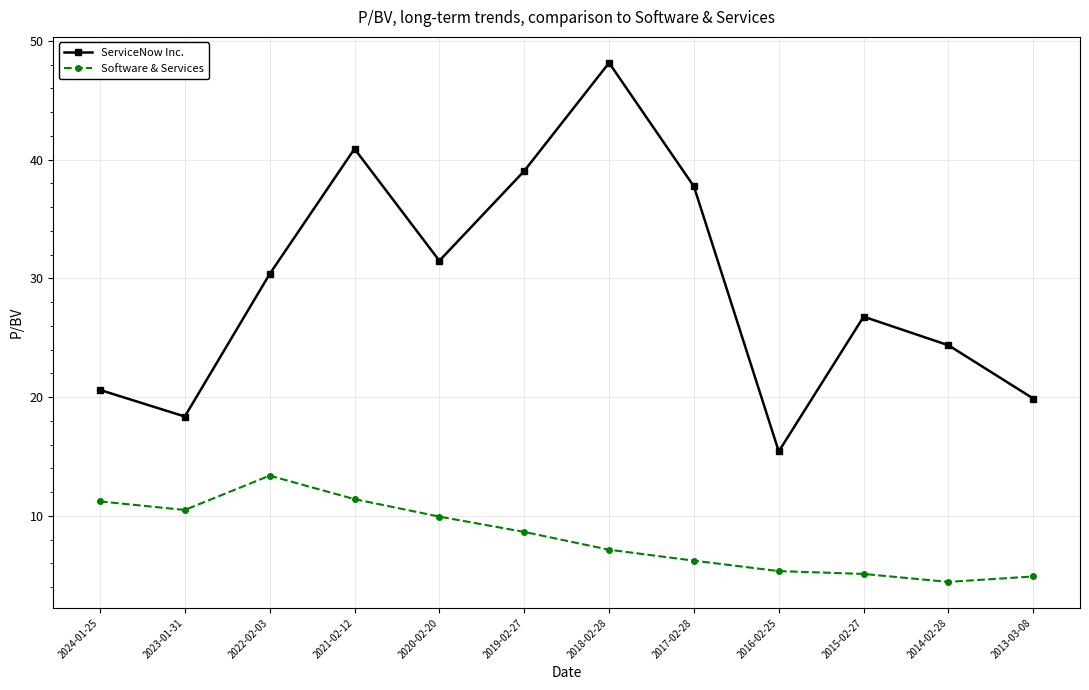

List the series in order of their overall mean, highest first.

ServiceNow Inc., Software & Services